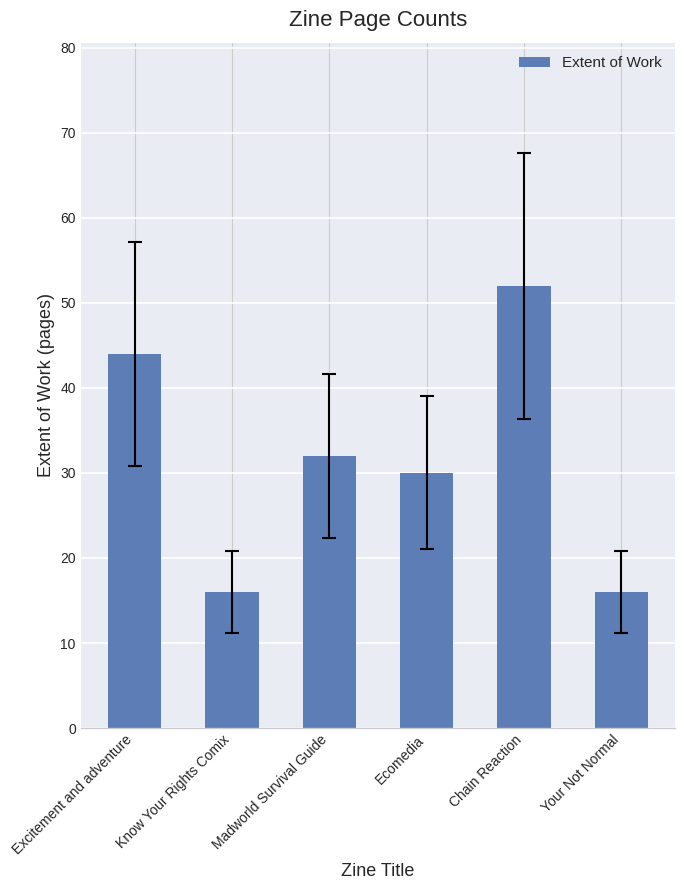

Reading right to left, what are all the values shown in this chart?

16	52	30	32	16	44